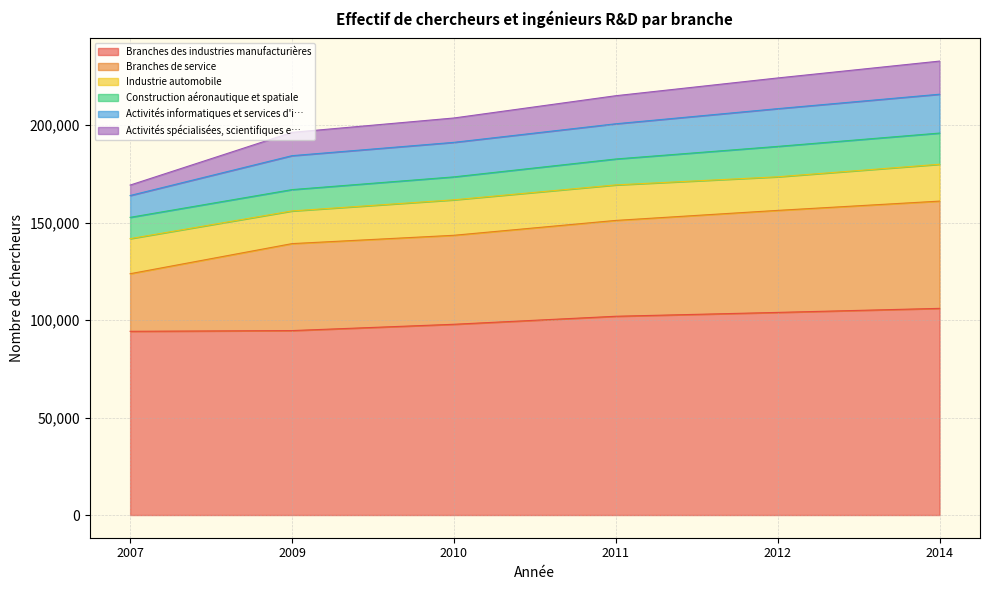

The value of Branches des industries manufacturières at 2007 is 94247. True or false?

True